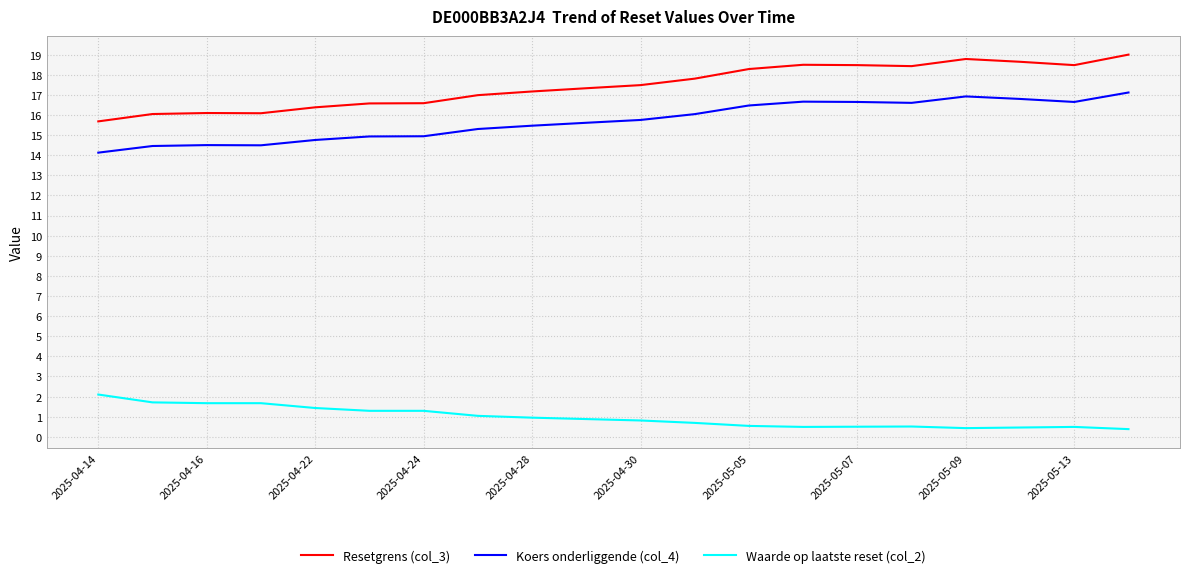

What is the highest value of the Waarde op laatste reset (col_2) series?

2.1